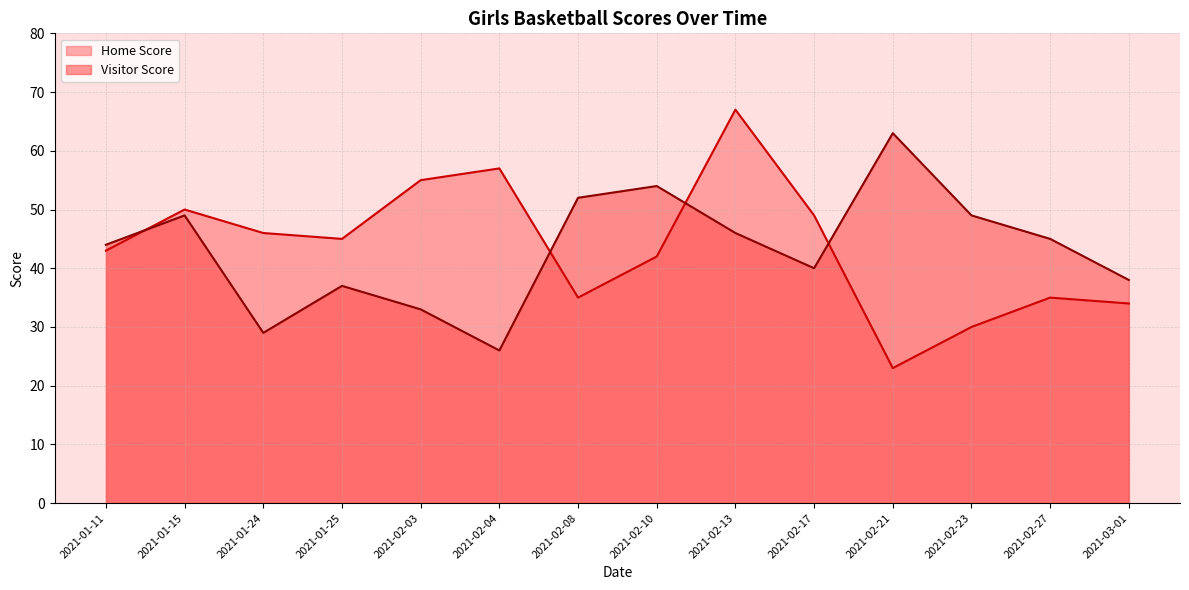

How many intersections are there between Visitor Score and Home Score?

4